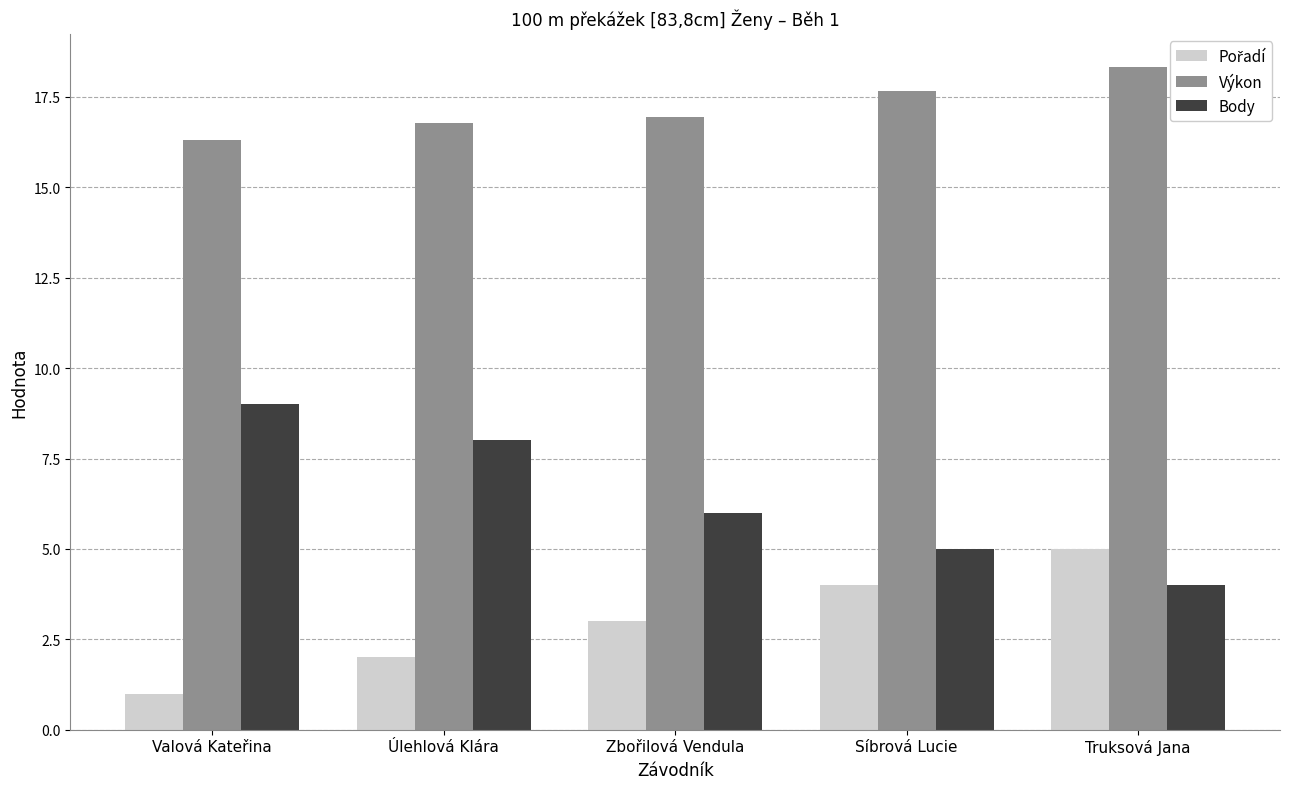

Is the value of Výkon at Truksová Jana greater than the value of Body at Síbrová Lucie?

Yes